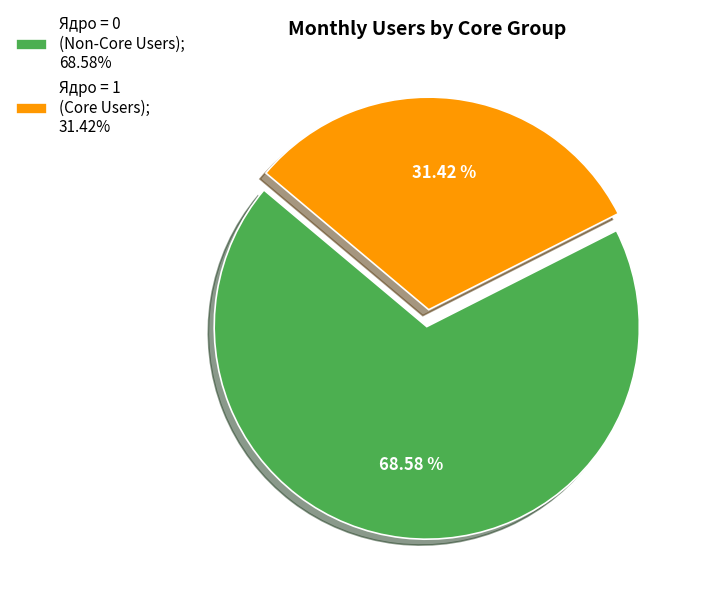

Which slice is the smallest?

Ядро = 1 (Core Users); 31.42%